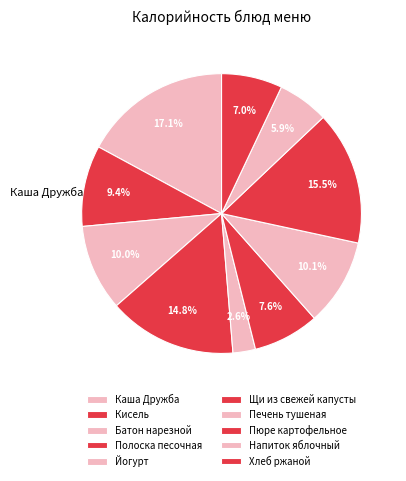

Count the number of slices in the pie.

10